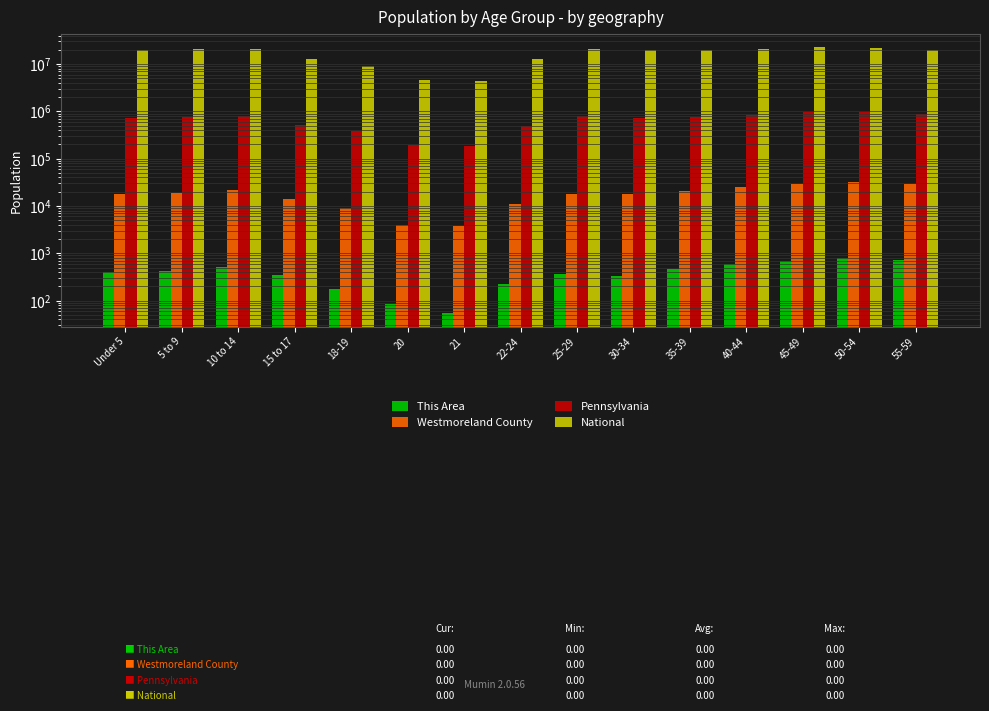

Reading left to right, extract all data points from this chart.

This Area: 396	419	514	352	175	83	54	224	366	324	458	602	687	814	723
Westmoreland County: 17671	19215	21353	14372	9006	3967	3700	10976	17900	17776	20810	25279	28598	31678	28706
Pennsylvania: 729538	753635	791151	517831	387235	191942	183257	498947	781527	729592	764287	851382	955763	984641	879048
National: 20201362	20348657	20677194	12954254	9086089	4519129	4354294	12712576	21101849	19962099	20179642	20890964	22708591	22298125	19664805